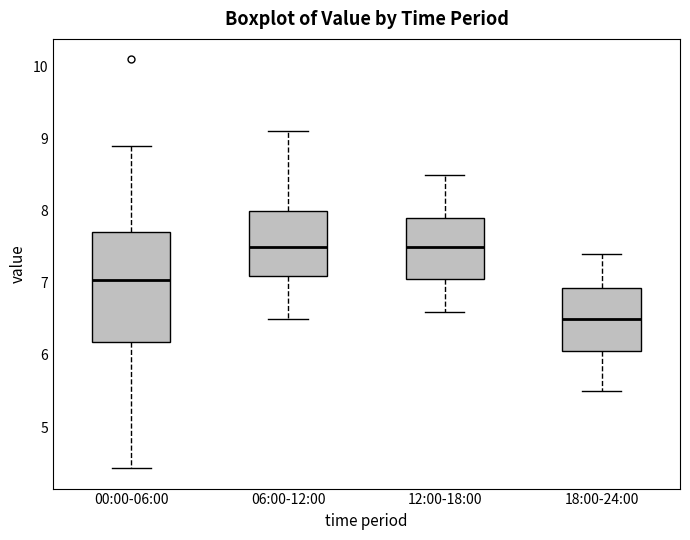

Where does the lower whisker of the box for 12:00-18:00 end on the y-axis? The values are not printed on the chart, so give them approximately, as read against the axis.

6.6